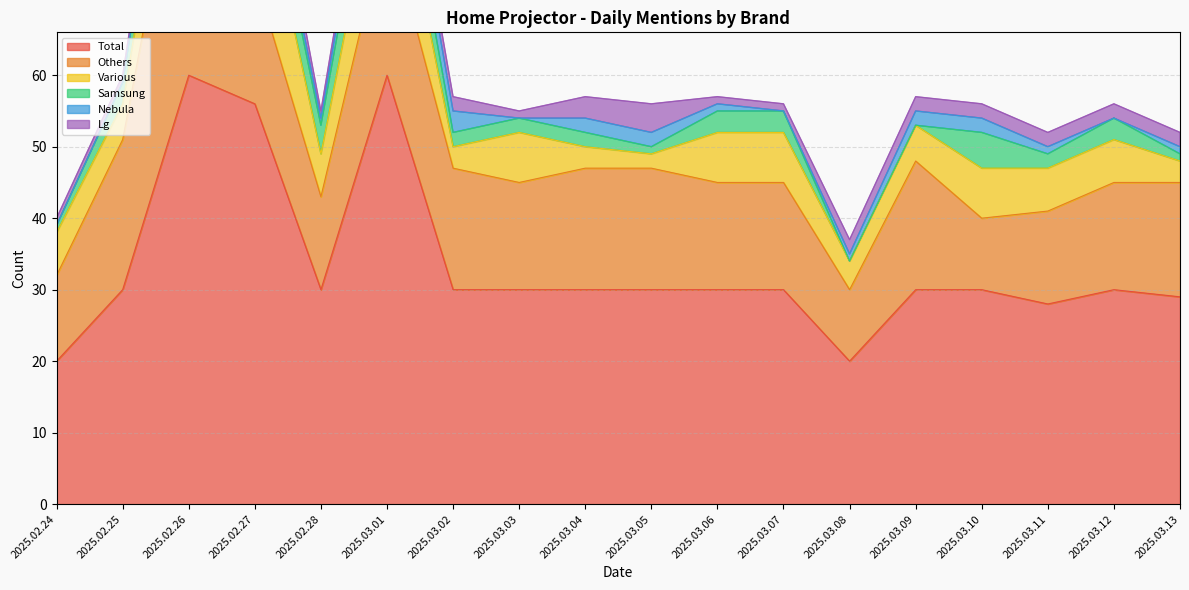

Between 2025.03.02 and 2025.03.04, which series saw the biggest shift?

Nebula